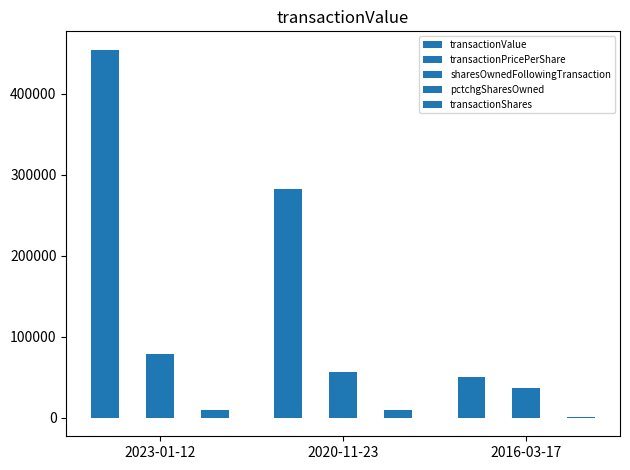

At which category is the sum across all series the highest?

2023-01-12